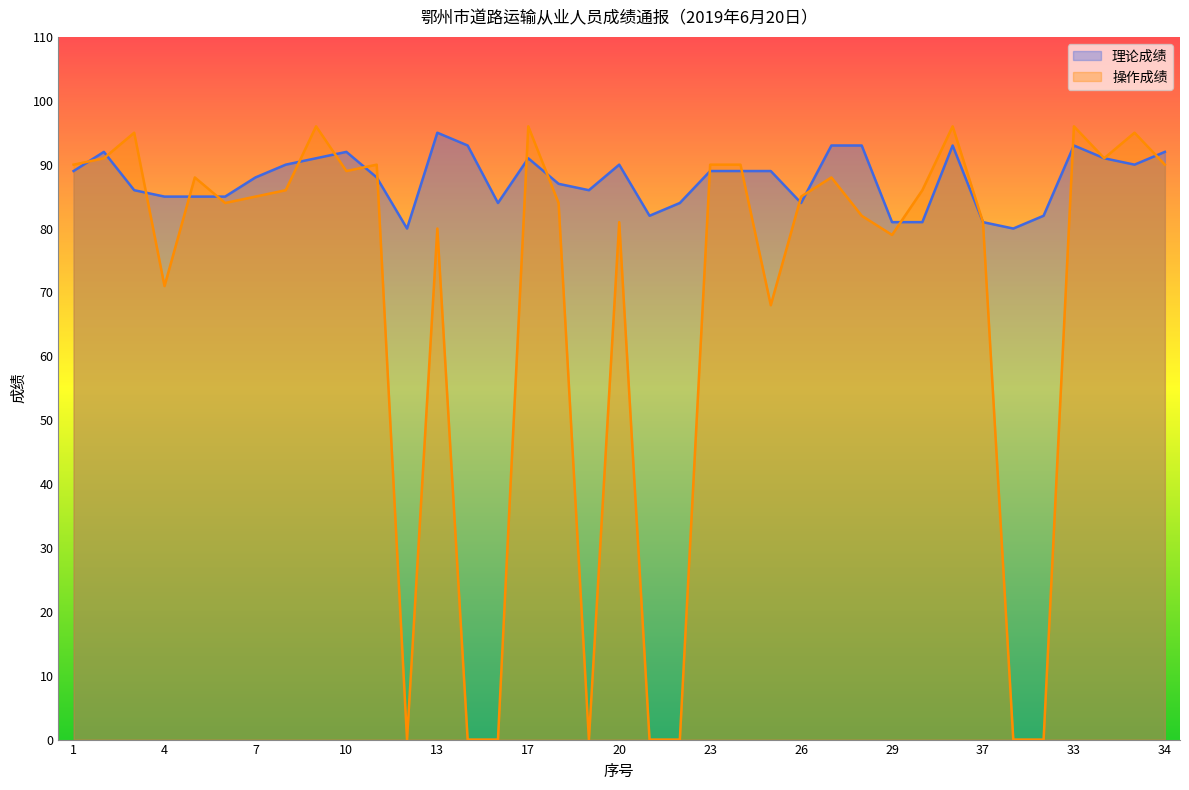

Where is the first local minimum for 操作成绩?

4